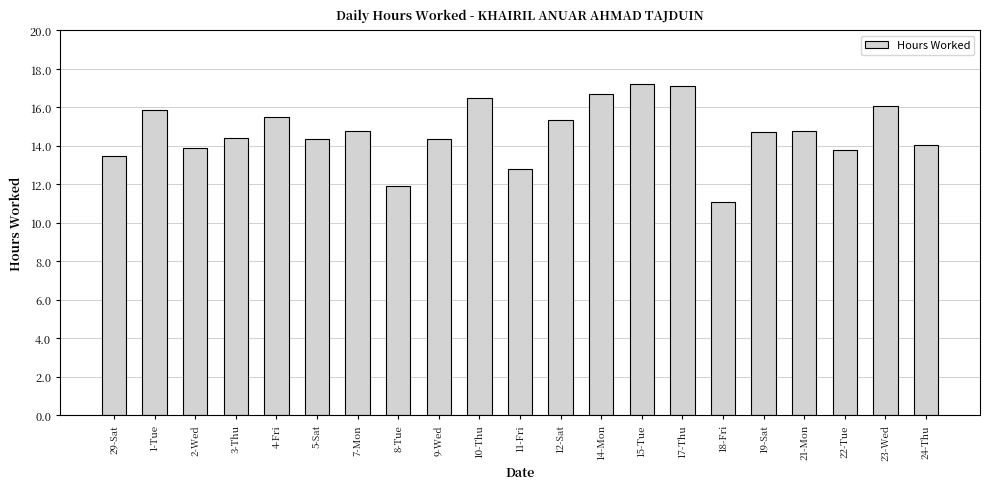

What is the difference between the second highest and second lowest values?

5.2